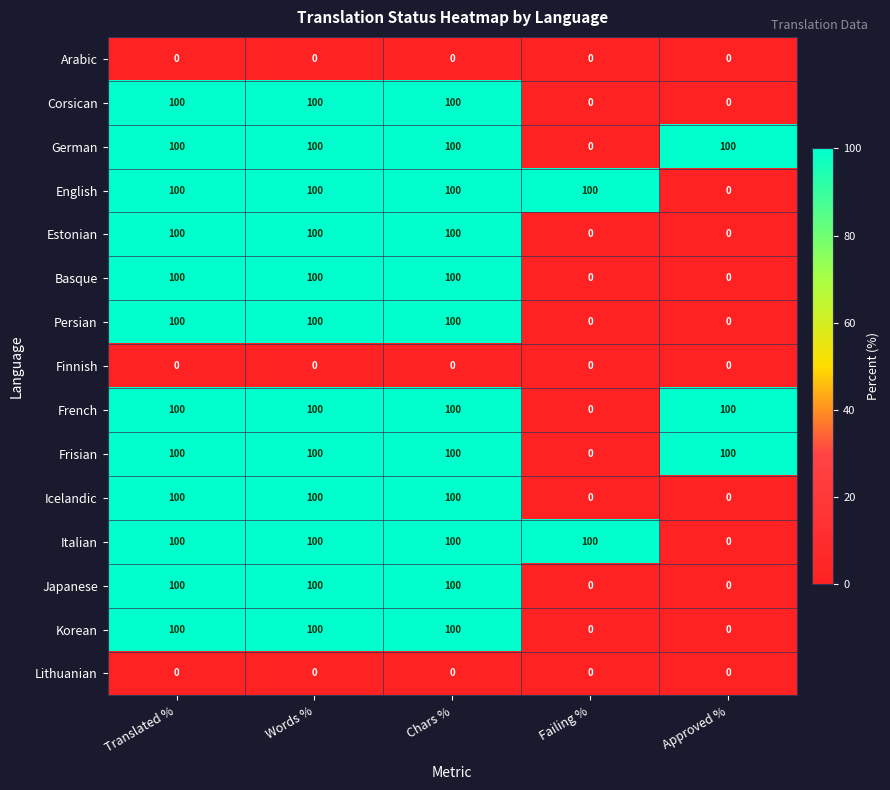

Count the number of data series in this chart.

15